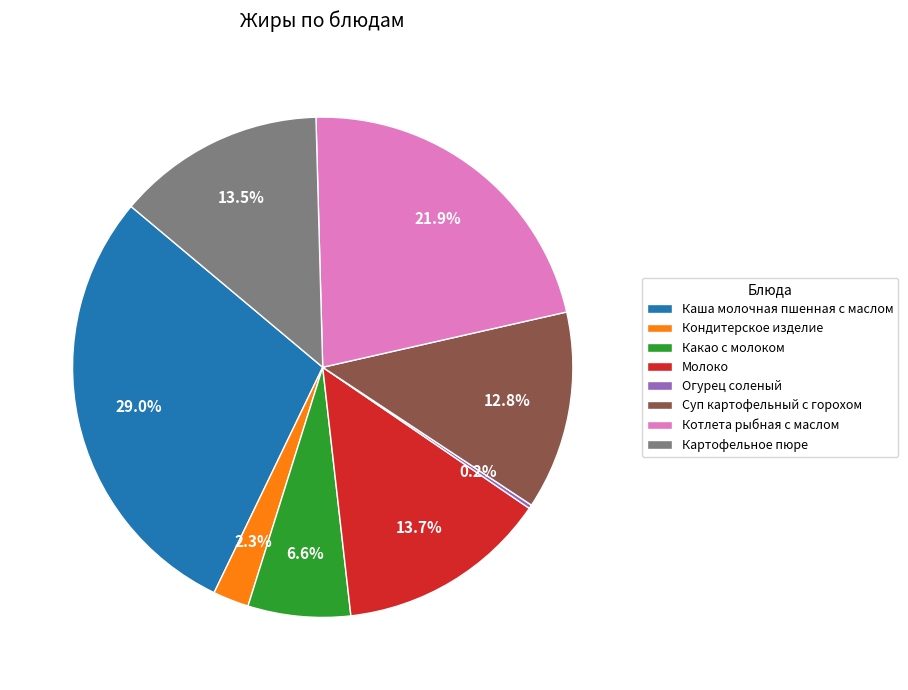

Between Какао с молоком and Каша молочная пшенная с маслом, which is larger?

Каша молочная пшенная с маслом